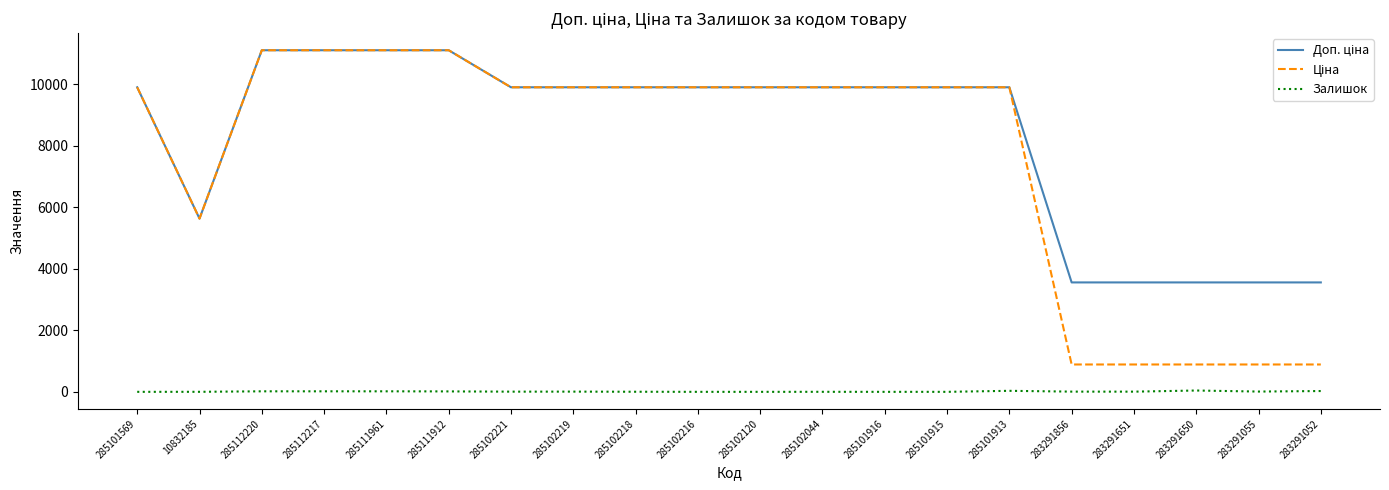

Does the chart have visible grid lines?

No